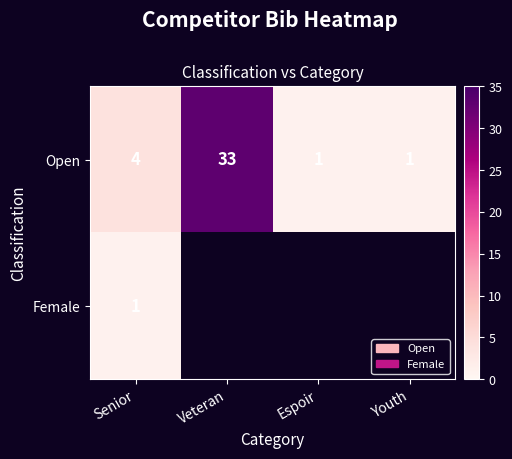

What is the spread (max minus min) of values at Senior?

3